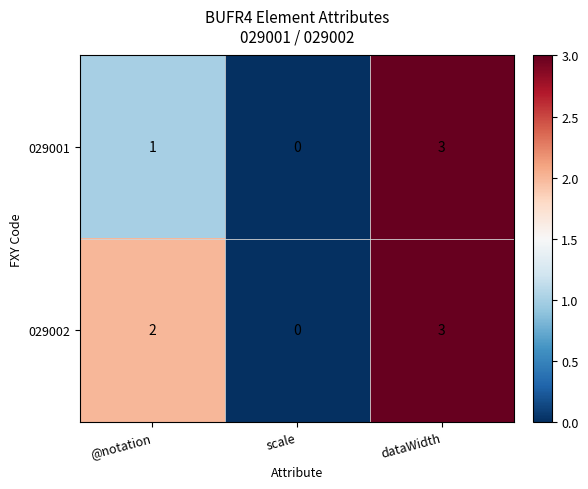

At @notation, list the series in order from smallest to largest.

029001, 029002